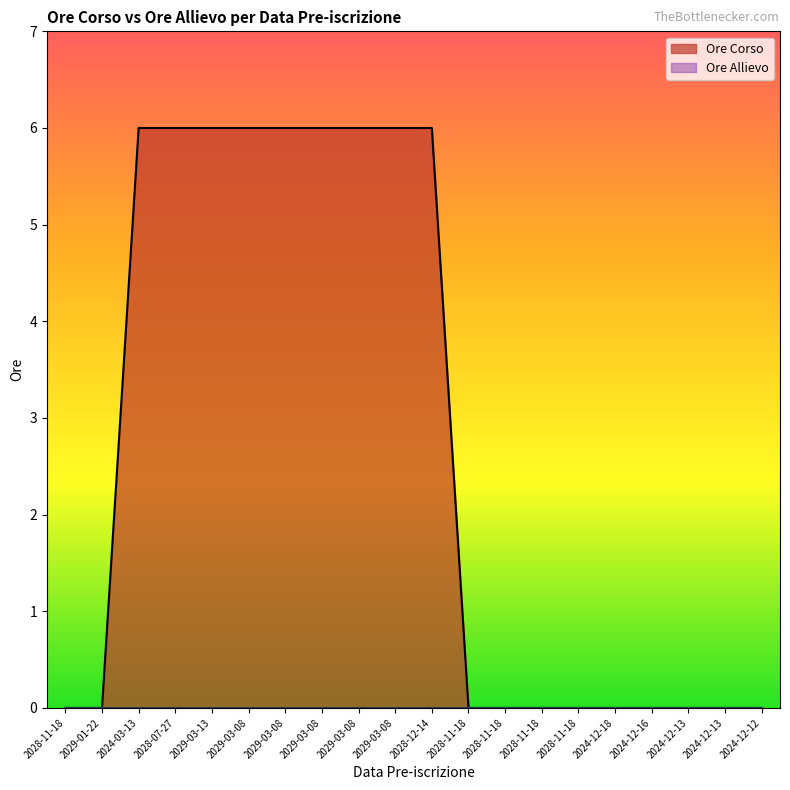

What is the label of the 5th point from the right?

2024-12-18